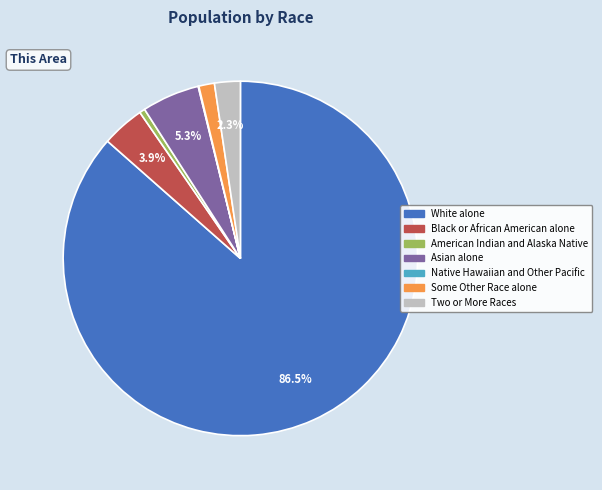

Is it true that Some Other Race alone is 9% of the pie?

False